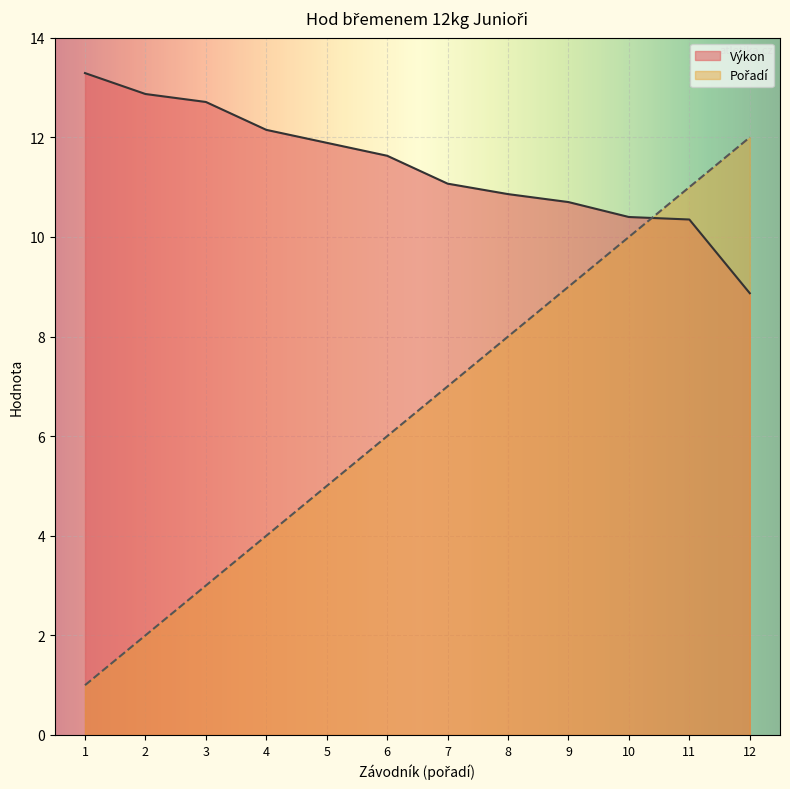

What is the difference between the maximum and minimum values in the Výkon series?

4.4